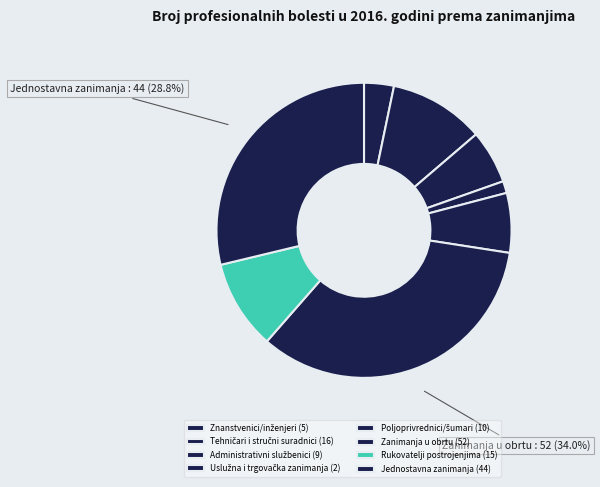

Combined, what portion of the pie is Jednostavna zanimanja and Tehničari i stručni suradnici?

39.2%